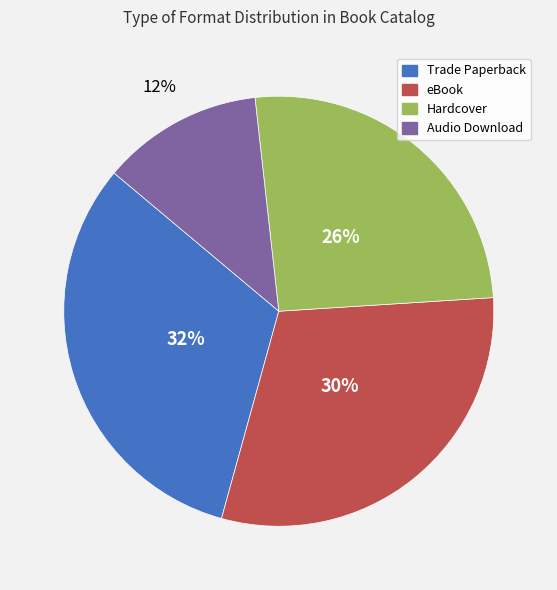

Count the number of slices in the pie.

4